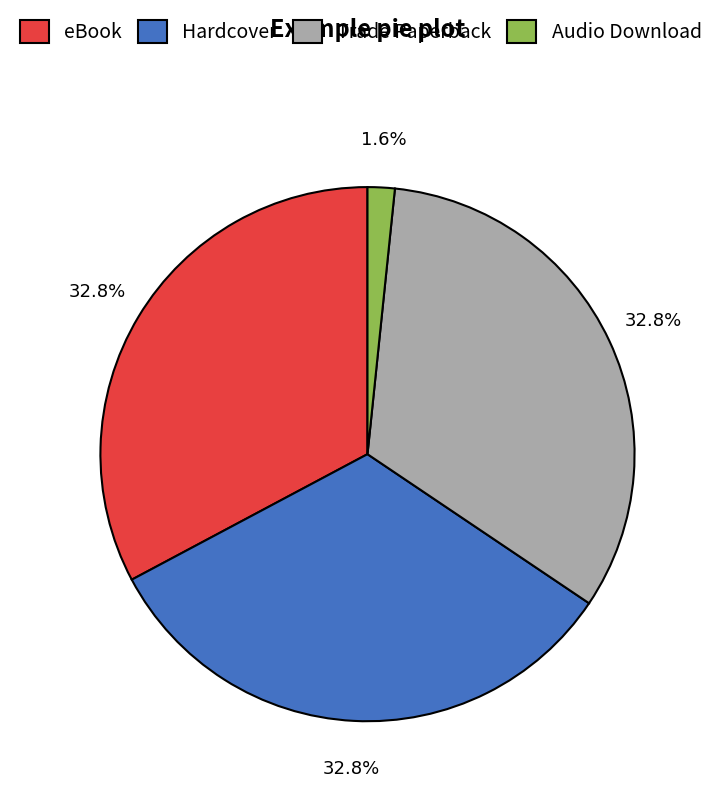

Is there a majority slice in this chart?

No